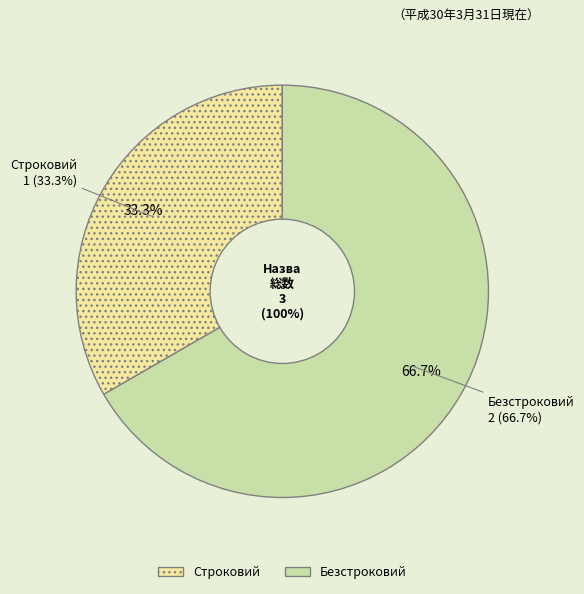

Does Безстроковий account for over 50% of the chart?

Yes